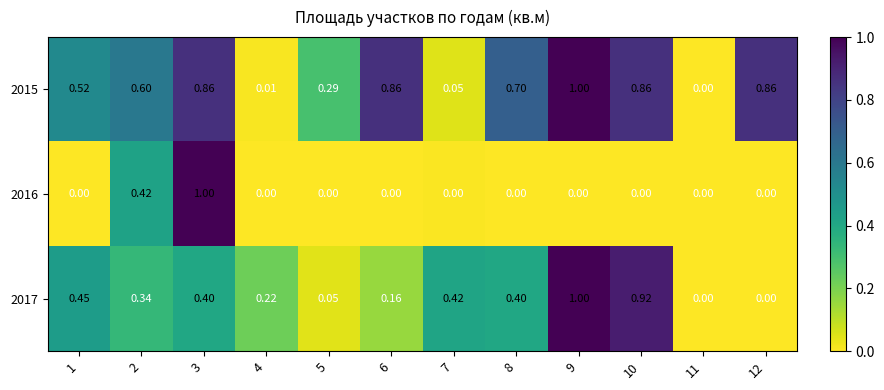

Is the value of 2017 at 5 greater than the value of 2015 at 10?

No